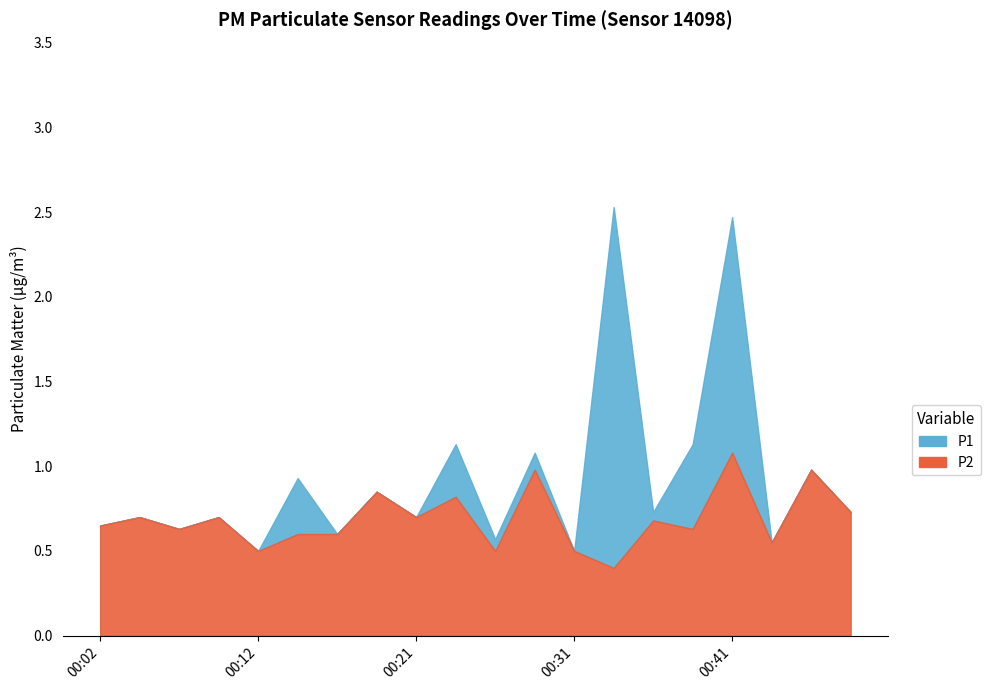

What are all the series names shown in the legend?

P1, P2